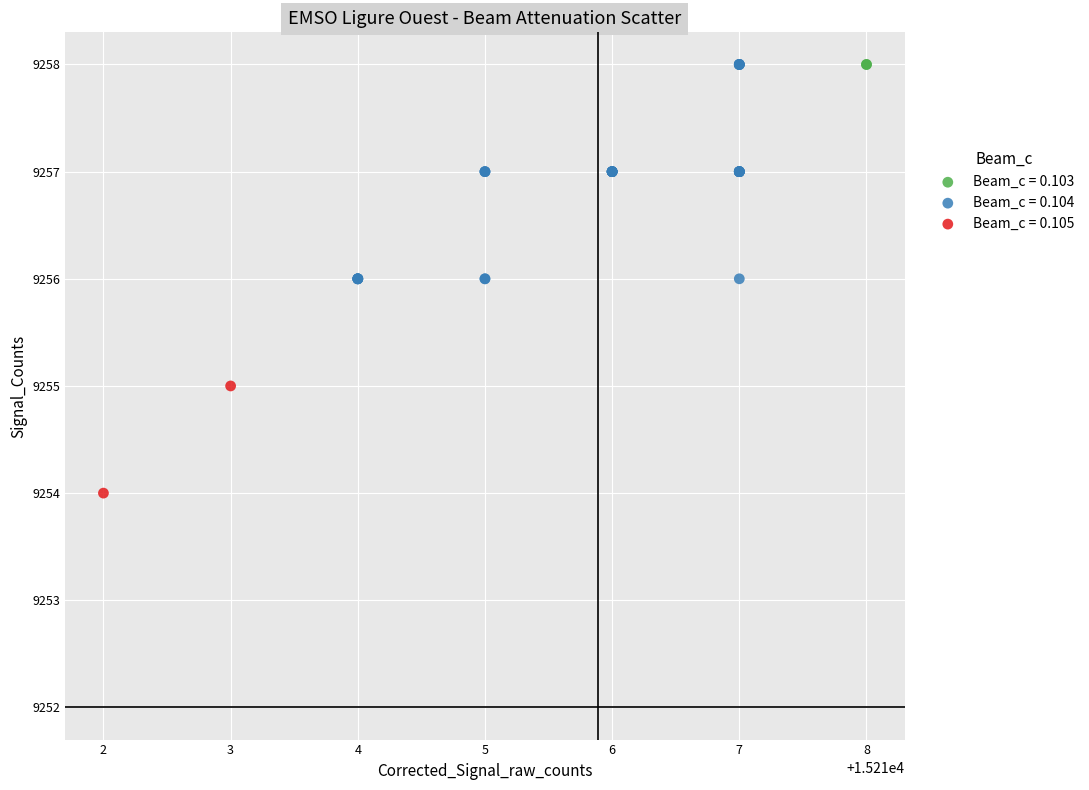

What are all the series names shown in the legend?

Beam_c = 0.103, Beam_c = 0.104, Beam_c = 0.105